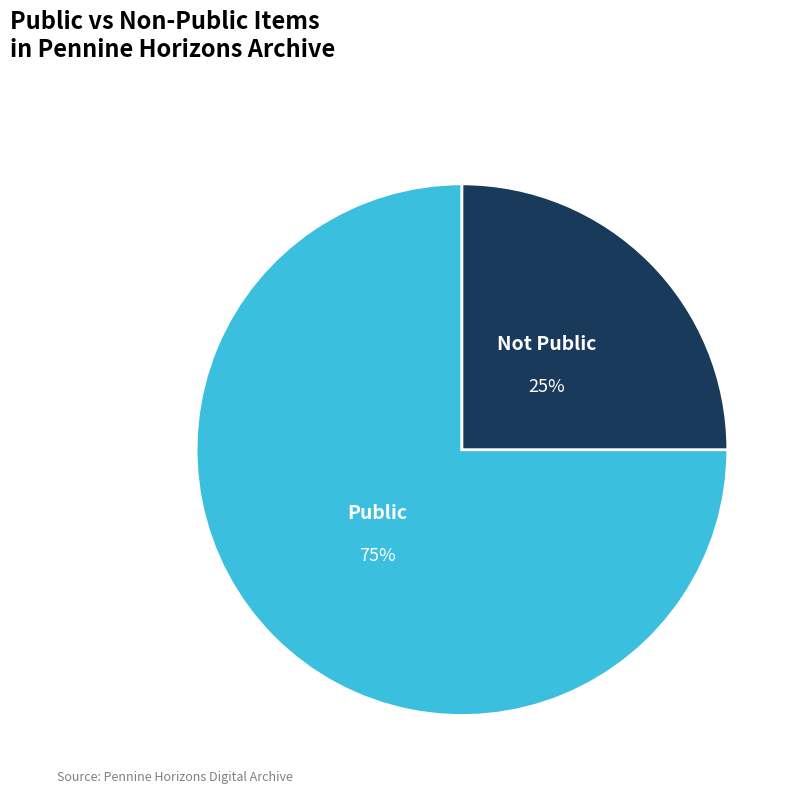

How many segments does this pie chart have?

2